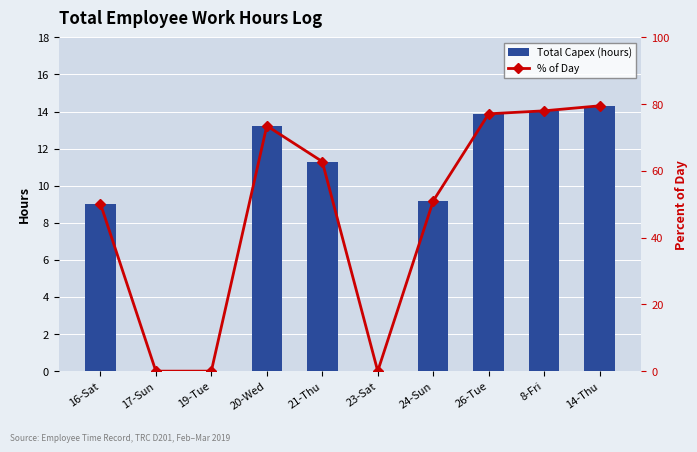

At which category is the sum across all series the highest?

14-Thu